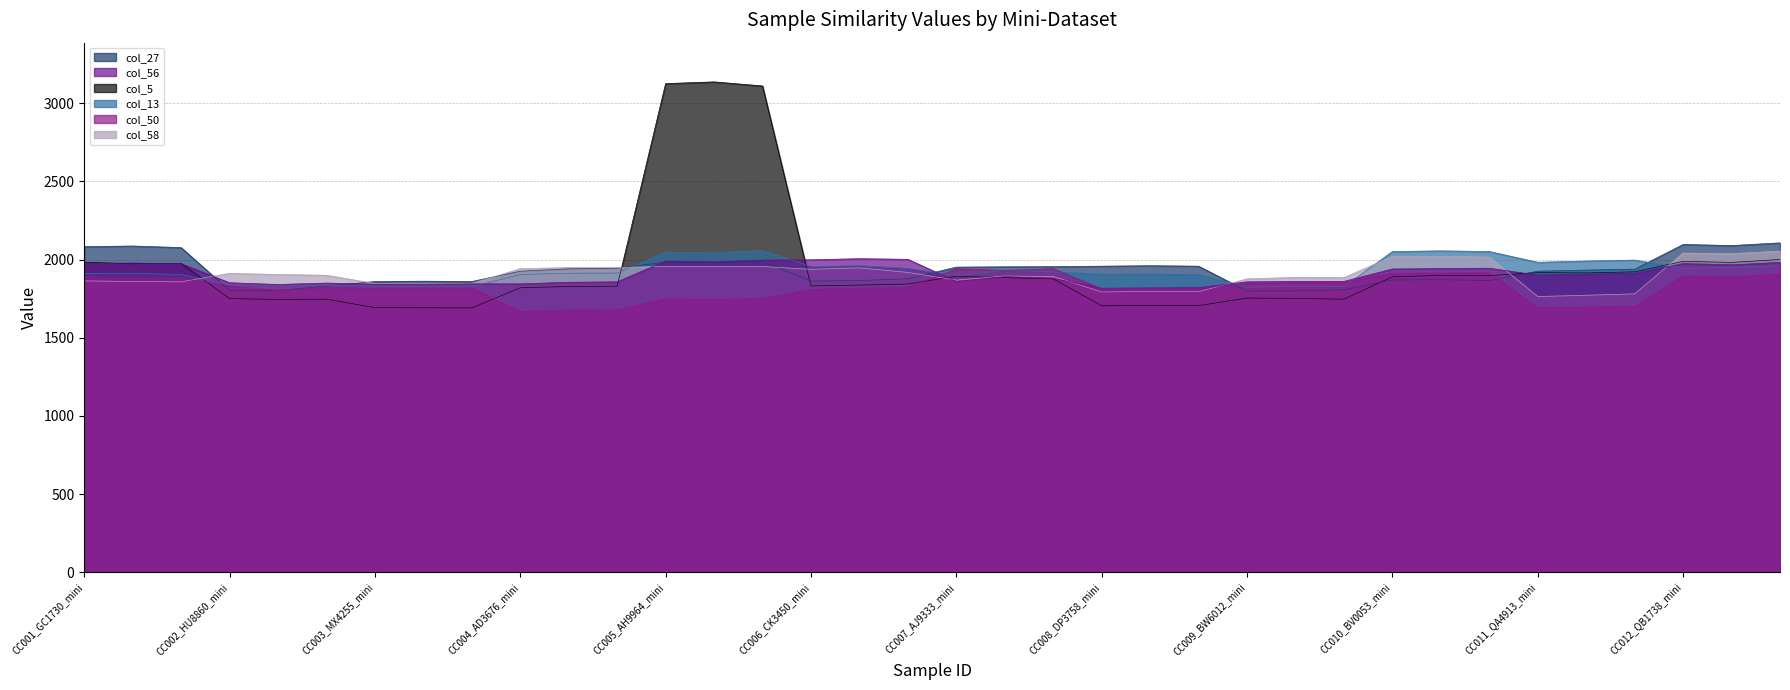

How many lines are shown in the chart?

6